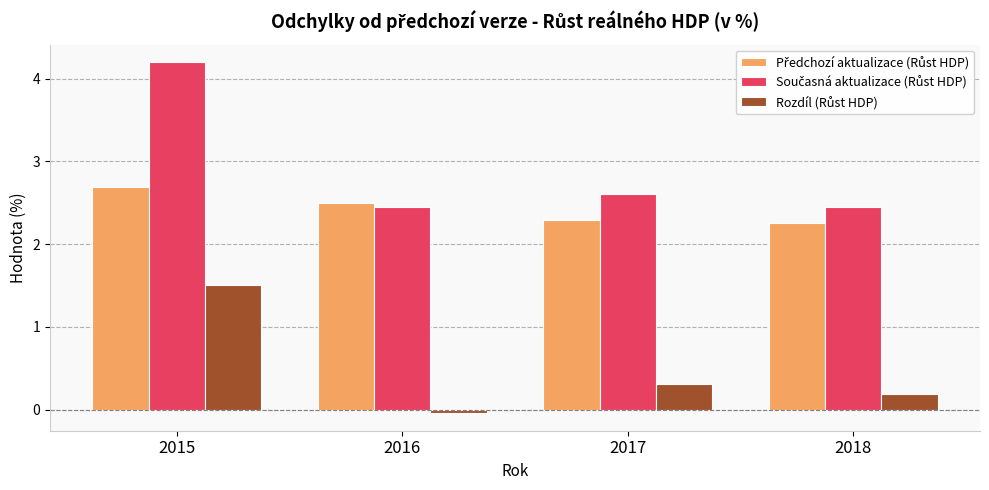

At which category is the sum across all series the highest?

2015